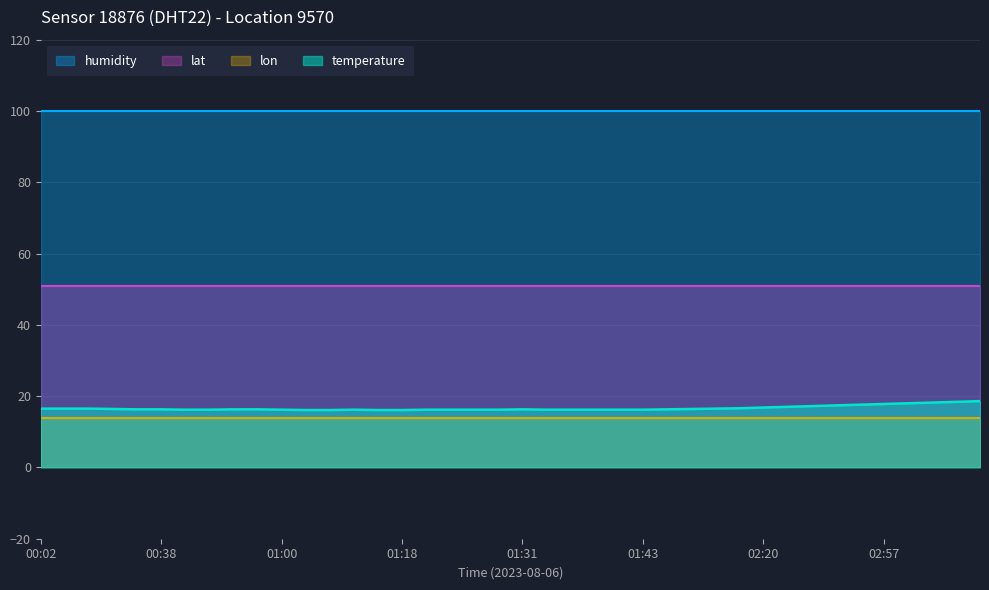

List the series in order of their peak value, lowest first.

lon, temperature, lat, humidity